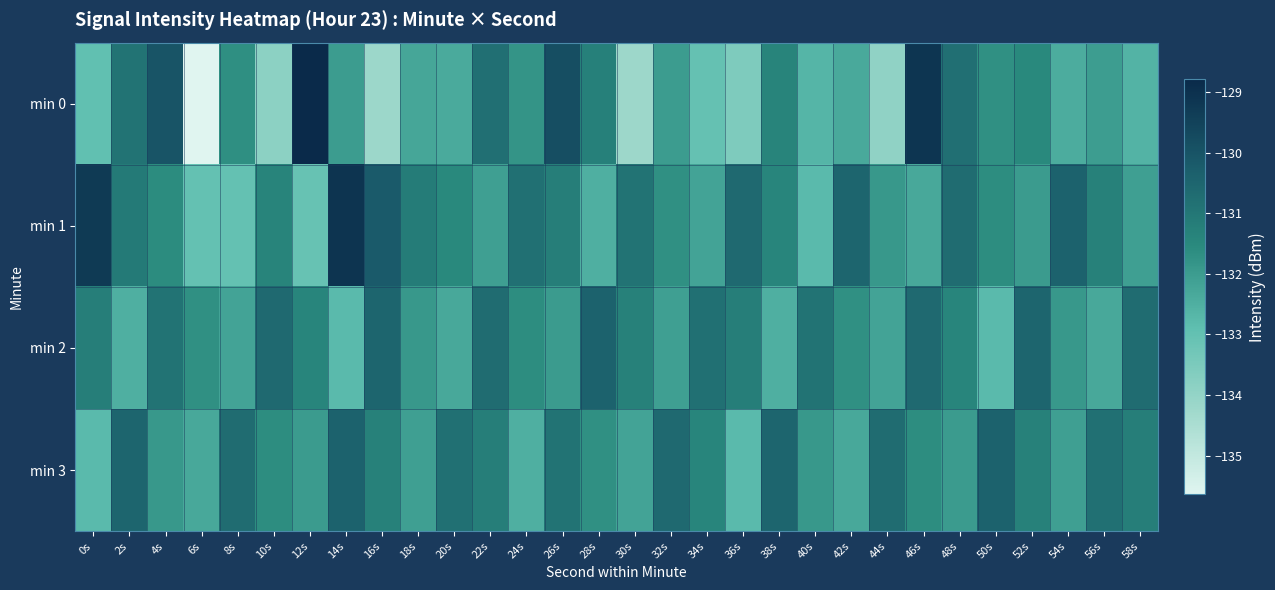

Between 12s and 44s, which series saw the biggest shift?

min 0